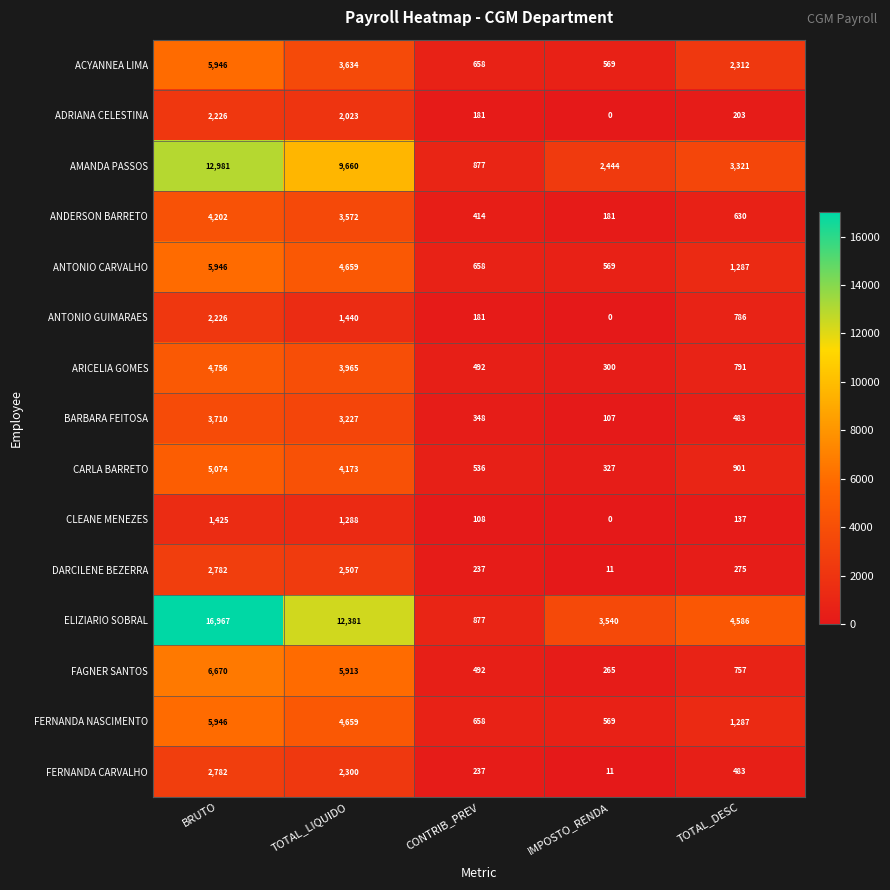

Rank the categories by ADRIANA CELESTINA value from highest to lowest.

BRUTO, TOTAL_LIQUIDO, TOTAL_DESC, CONTRIB_PREV, IMPOSTO_RENDA